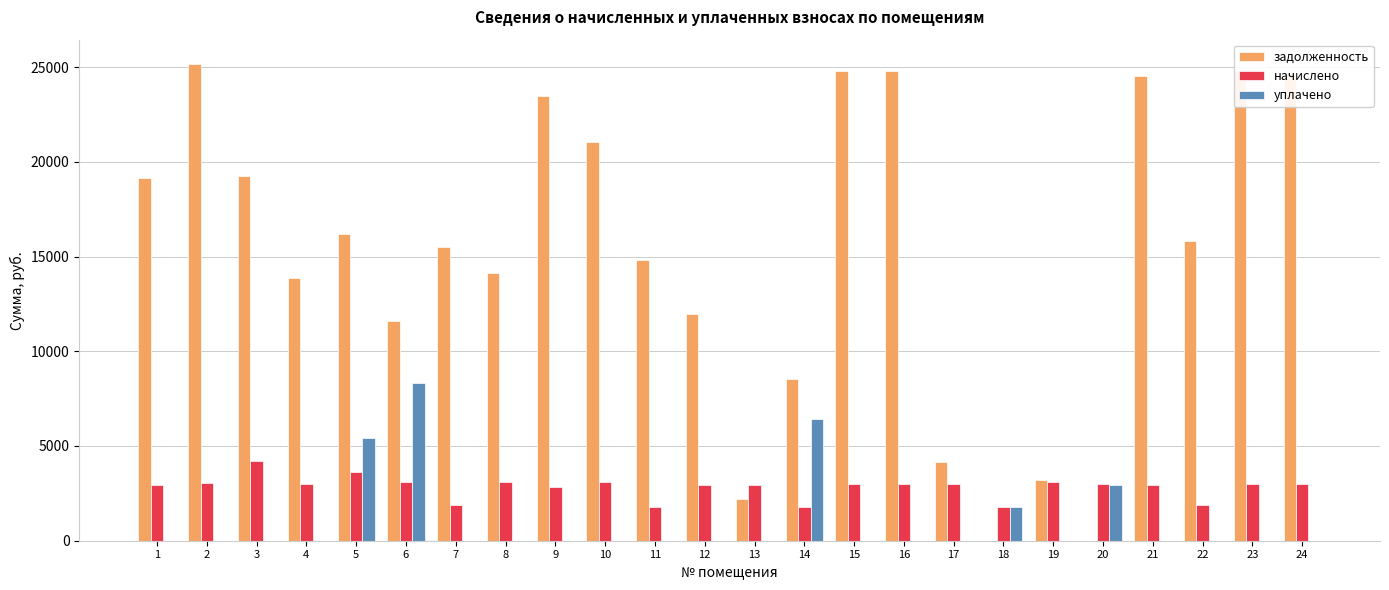

Which series has the largest total across all categories?

задолженность